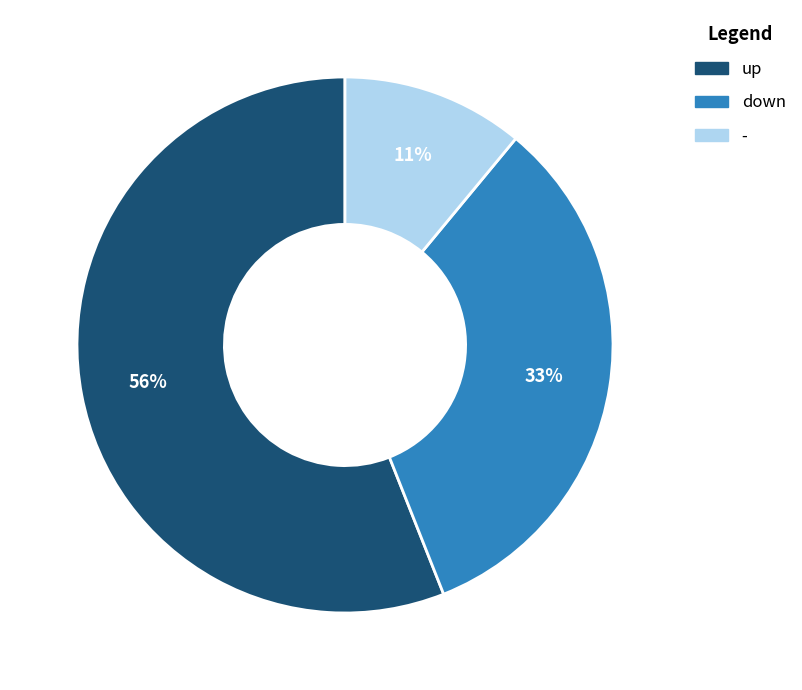

Does any single category account for the majority?

Yes